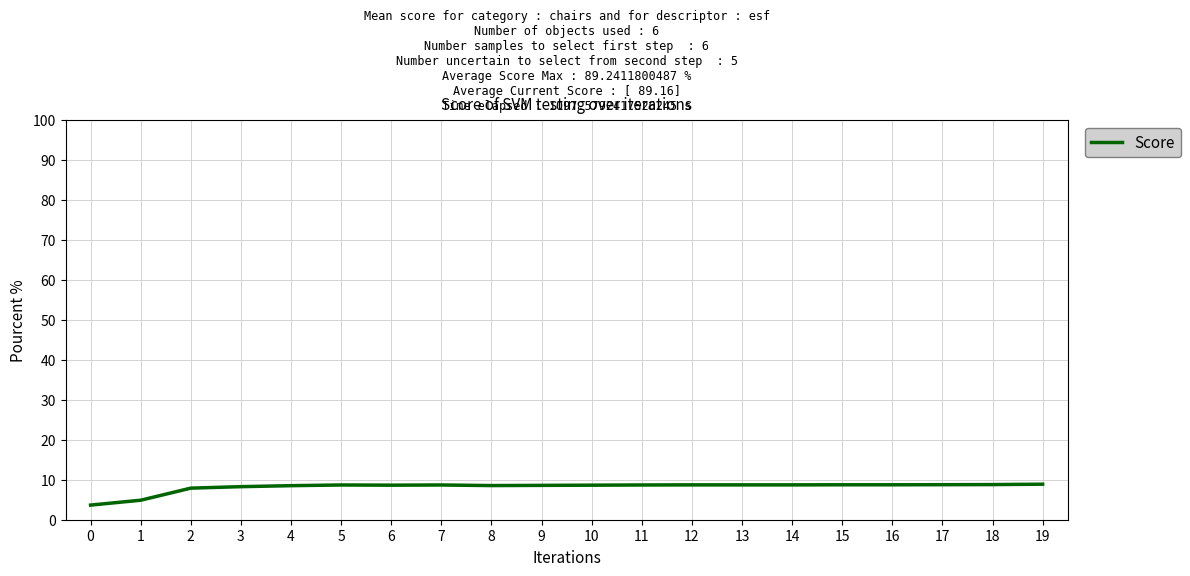

What is the change in value from 1 to 16?

+3.9